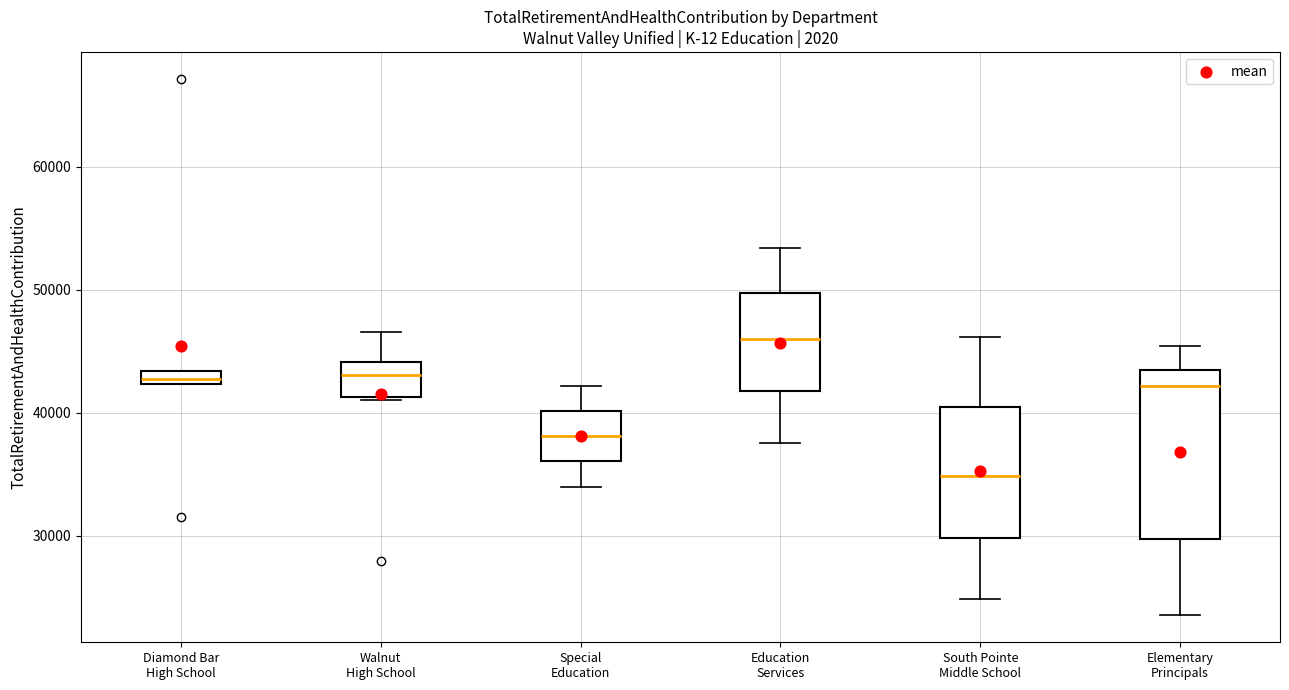

Comparing the boxes themselves (not the whiskers), which one is the tallest?

Elementary Principals